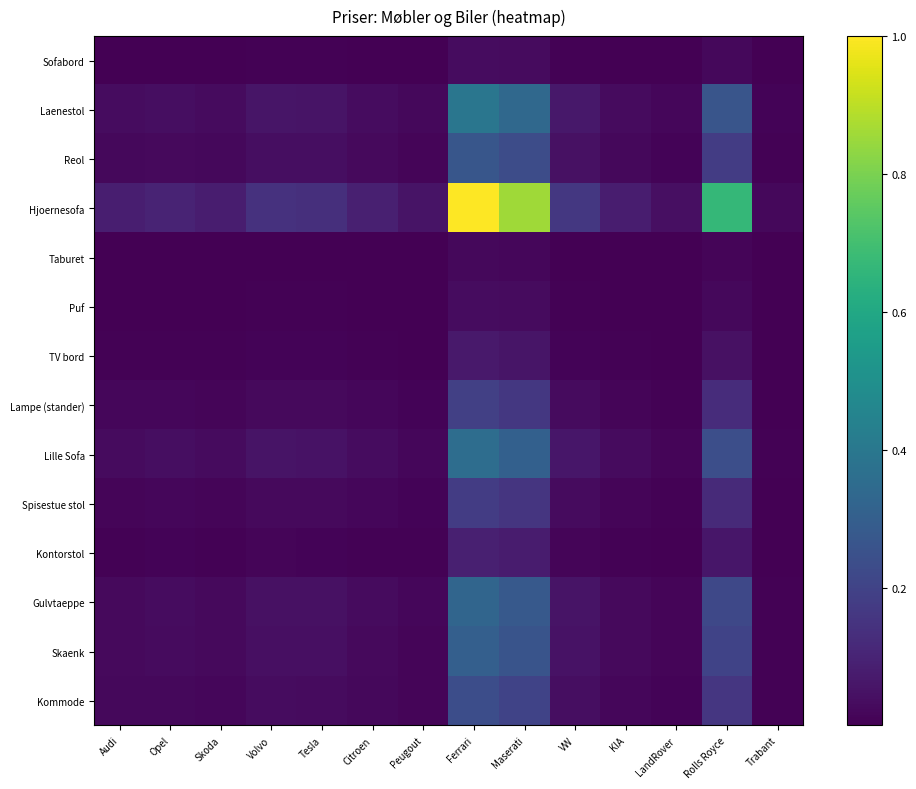

List the series in order of their peak value, highest first.

Hjoernesofa, Laenestol, Lille Sofa, Gulvtaeppe, Skaenk, Reol, Kommode, Lampe (stander), Spisestue stol, Kontorstol, TV bord, Sofabord, Puf, Taburet